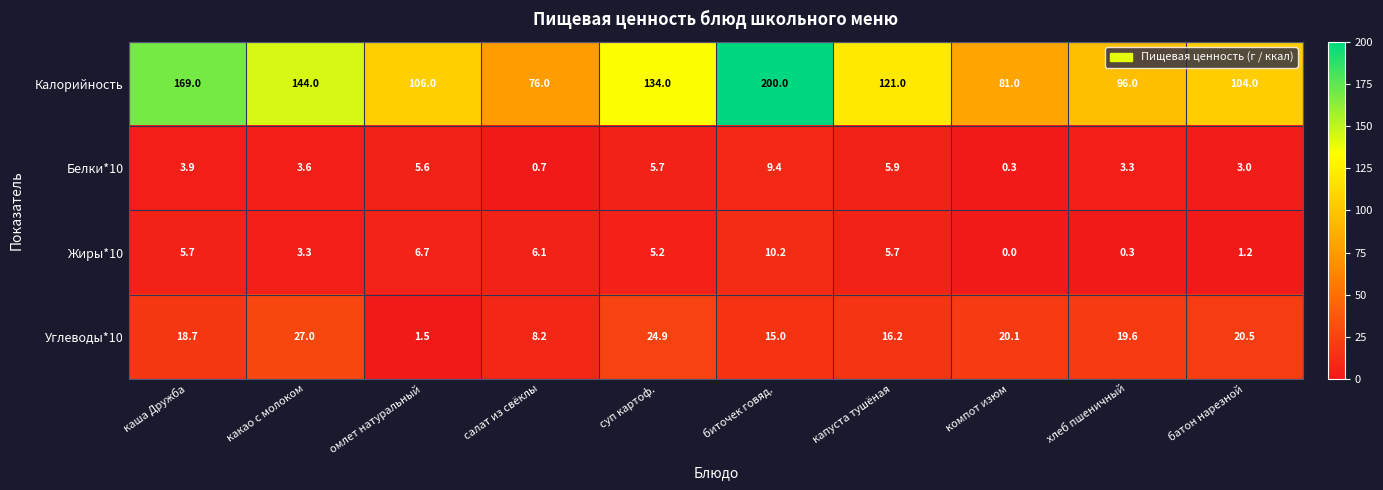

What is the sum of the Углеводы*10 values at хлеб пшеничный and какао с молоком?

46.6